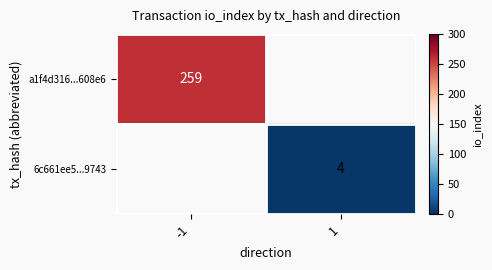

What is the greatest value displayed?

259.0